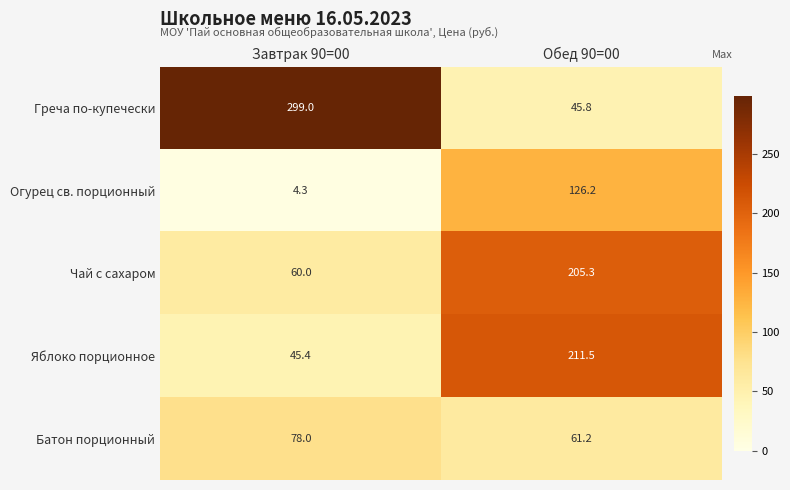

Reading left to right, what are all the values shown in this chart?

Греча по-купечески: 299.0	45.8
Огурец св. порционный: 4.3	126.2
Чай с сахаром: 60.0	205.3
Яблоко порционное: 45.4	211.5
Батон порционный: 78.0	61.2